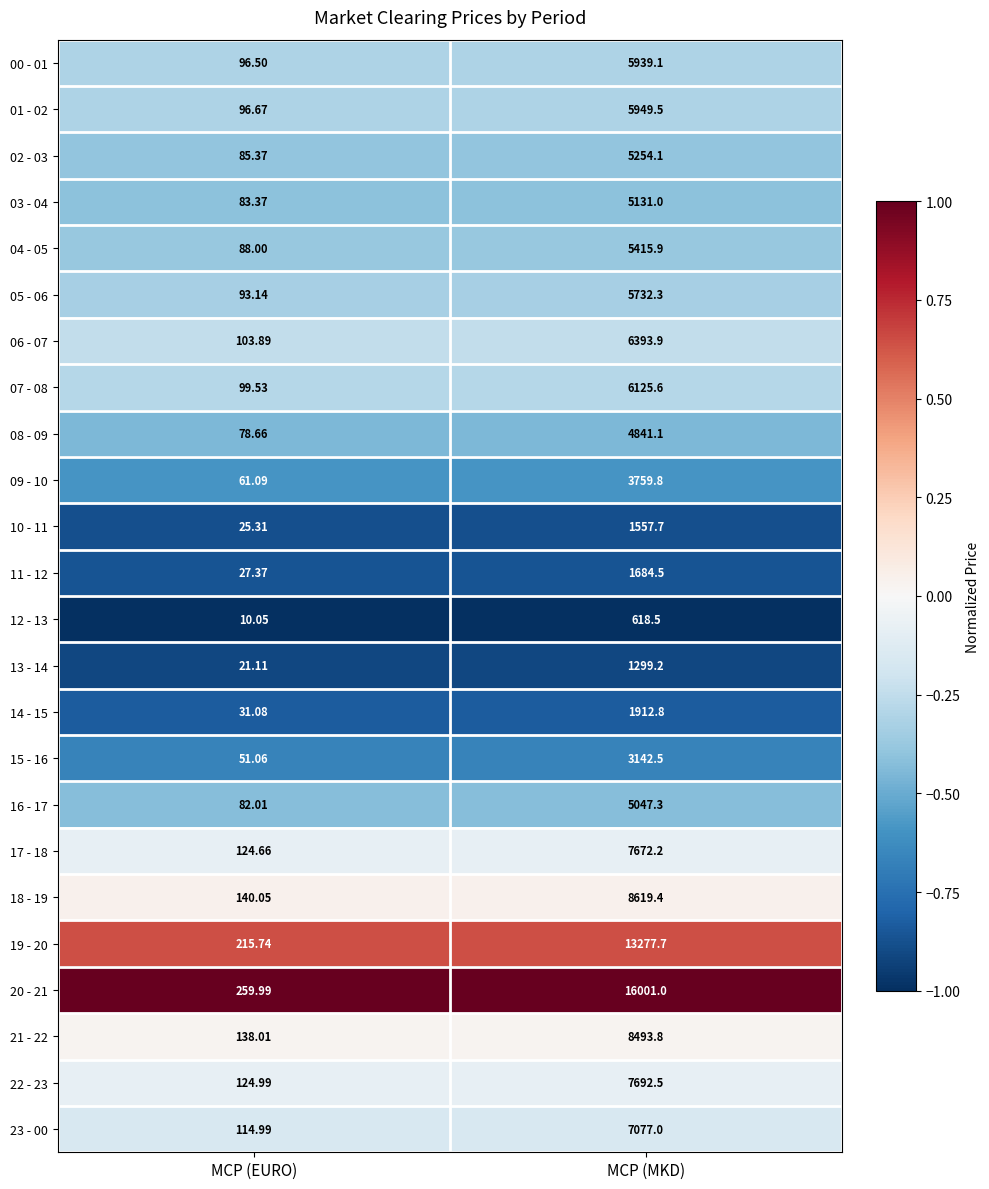

List the labels in order of 14 - 15 value, largest first.

MCP (MKD), MCP (EURO)